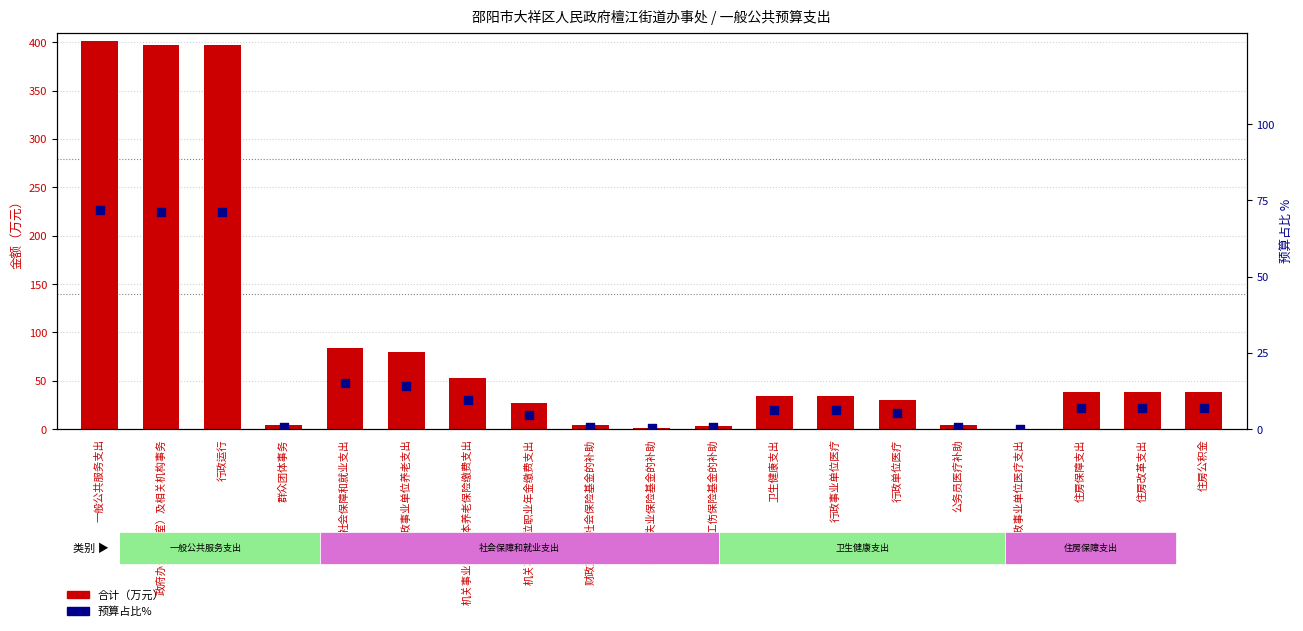

What are all the series names shown in the legend?

合计（万元）, 预算占比%